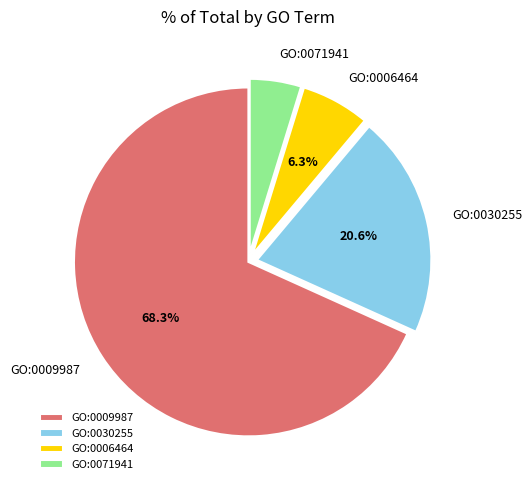

What is the largest slice in the pie chart?

GO:0009987